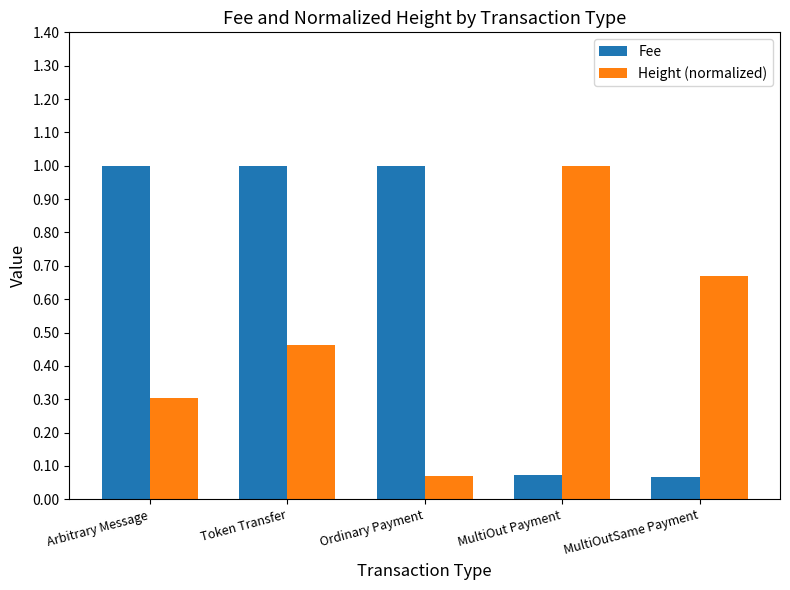

At how many categories does at least one series exceed 0?

5